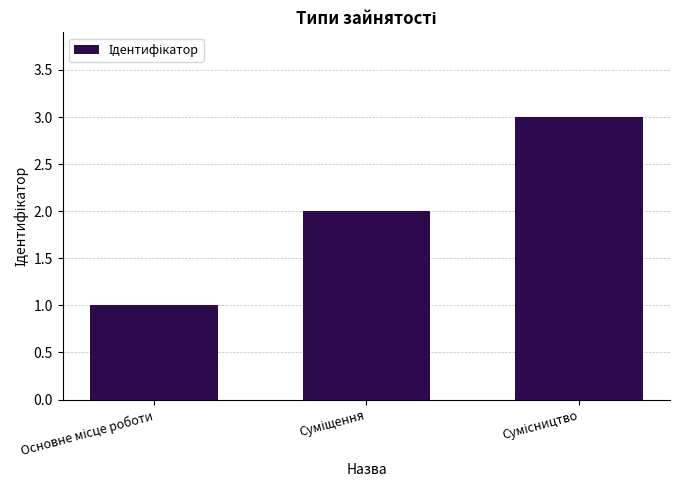

Does the chart contain stacked bars?

No